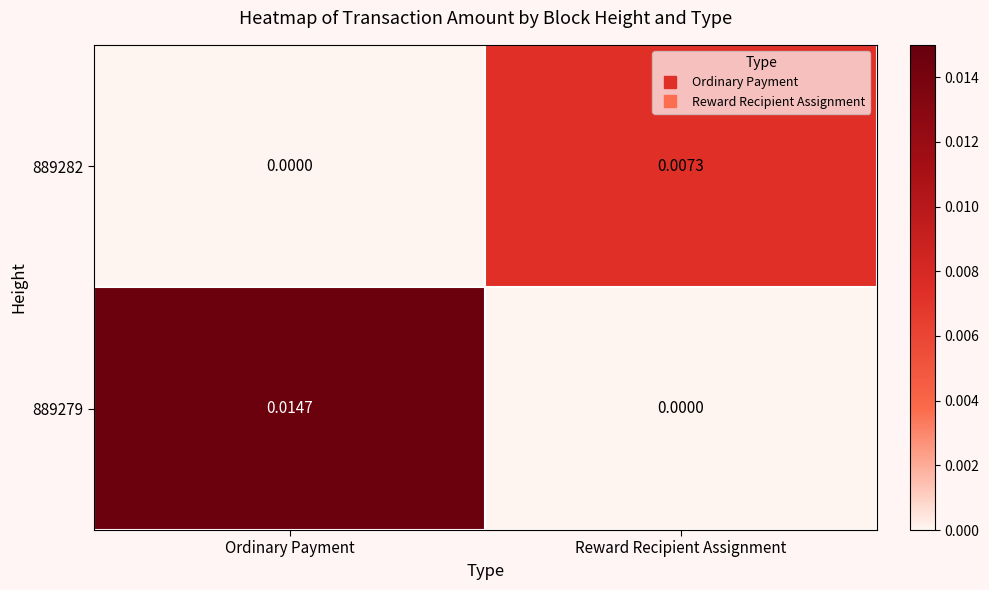

Is the value of 889279 at Ordinary Payment greater than the value of 889282 at Reward Recipient Assignment?

Yes